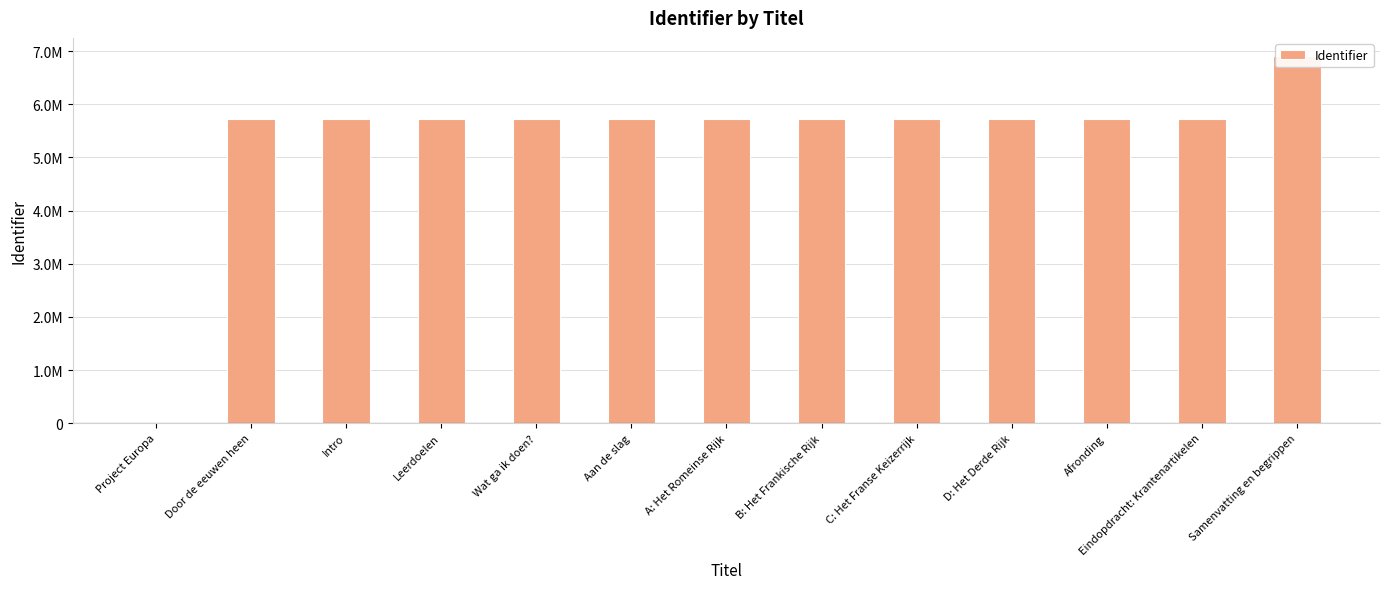

At which label does the data first exceed 5720782?

B: Het Frankische Rijk